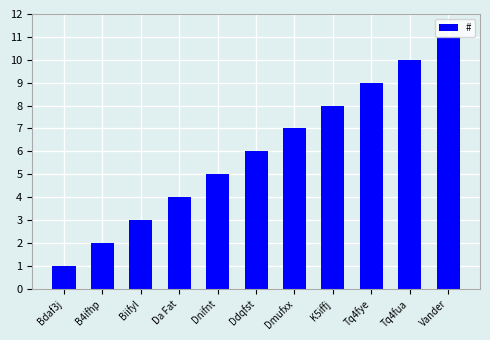

What is the value of the 6th bar from the left?

6